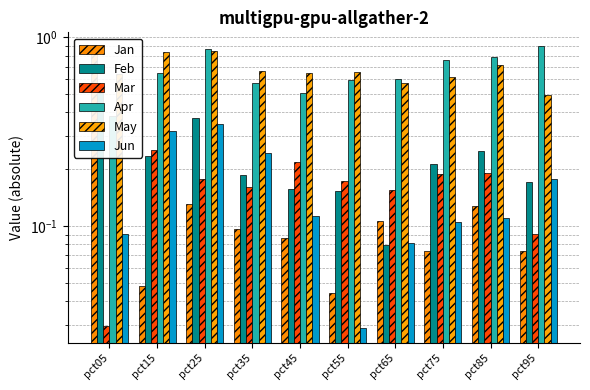

Rank the series at pct55 from highest to lowest value.

May, Apr, Mar, Feb, Jan, Jun